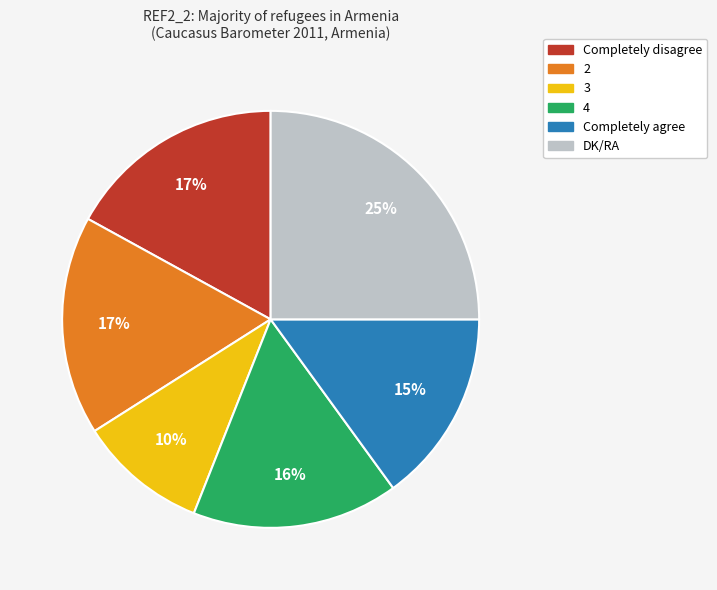

To the nearest percent, what is the difference between the 3 and 2 slice percentages?

7%